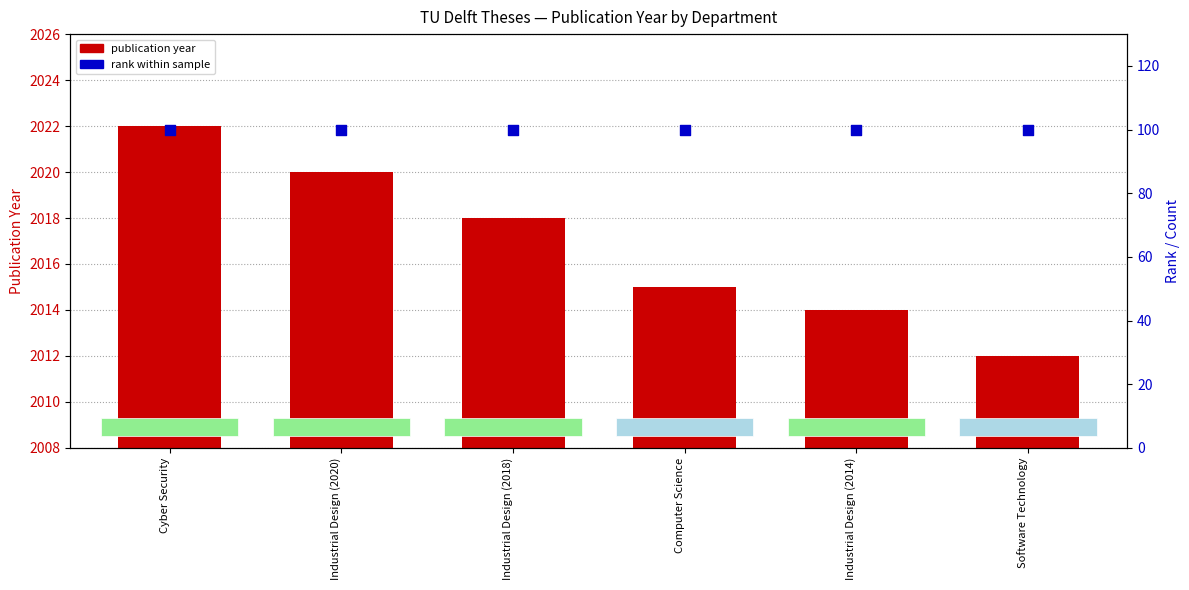

Which series contains the lowest Y value?

record count rank